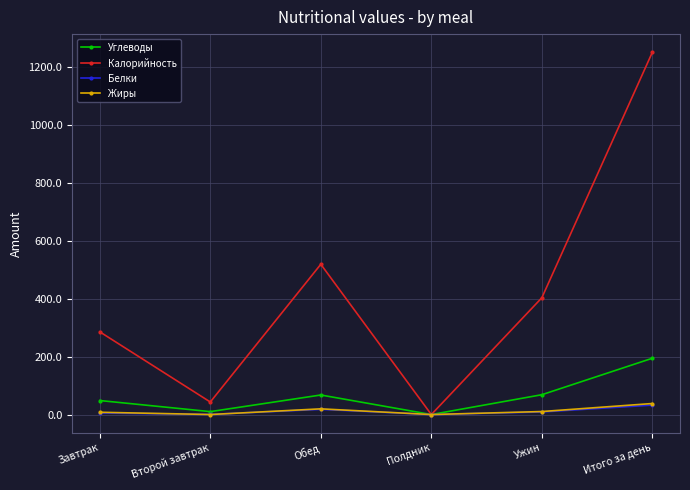

What is the sum of all Углеводы values?

389.0